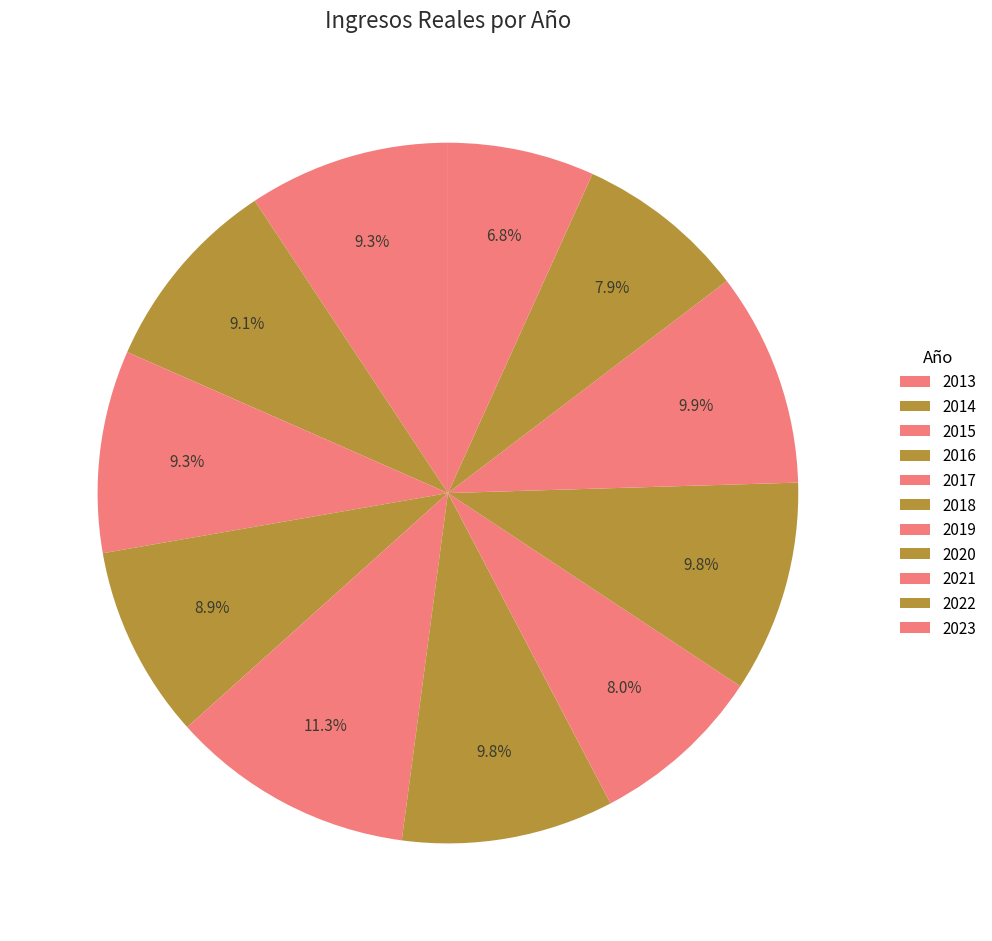

Does 2015 represent more than half of the total?

No